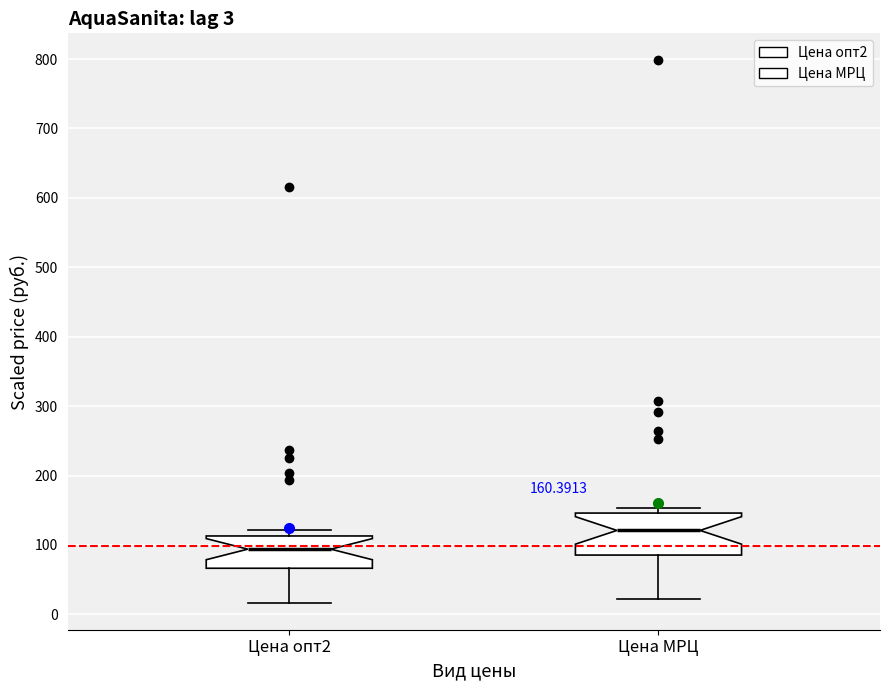

Comparing the boxes themselves (not the whiskers), which one is the tallest?

Цена МРЦ